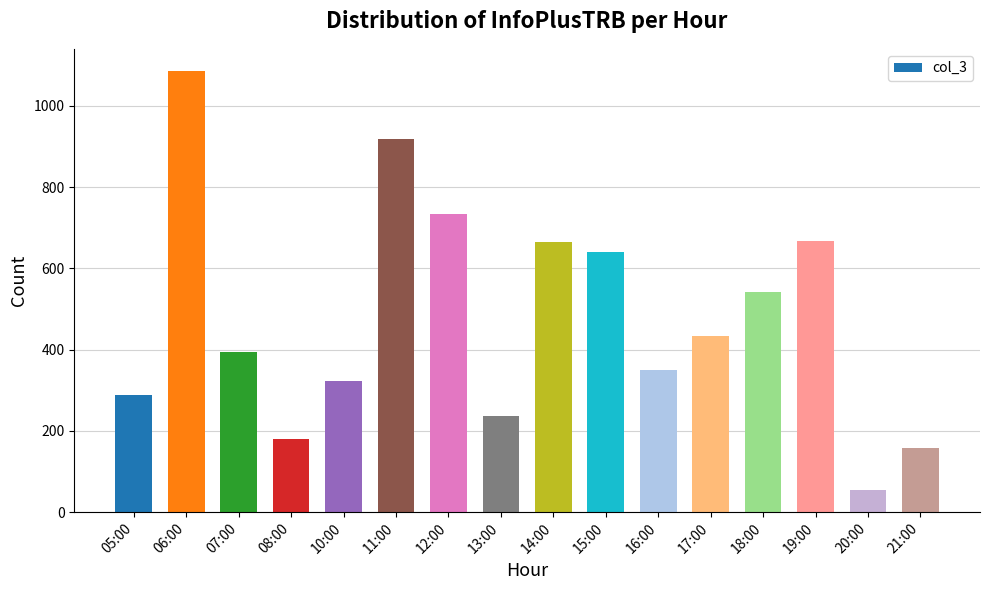

What is the difference between the values at 21:00 and 05:00?

131